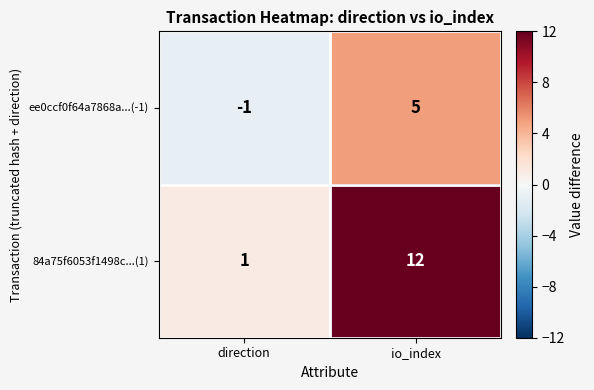

At direction, list the series in order from largest to smallest.

84a75f6053f1498c...(1), ee0ccf0f64a7868a...(-1)